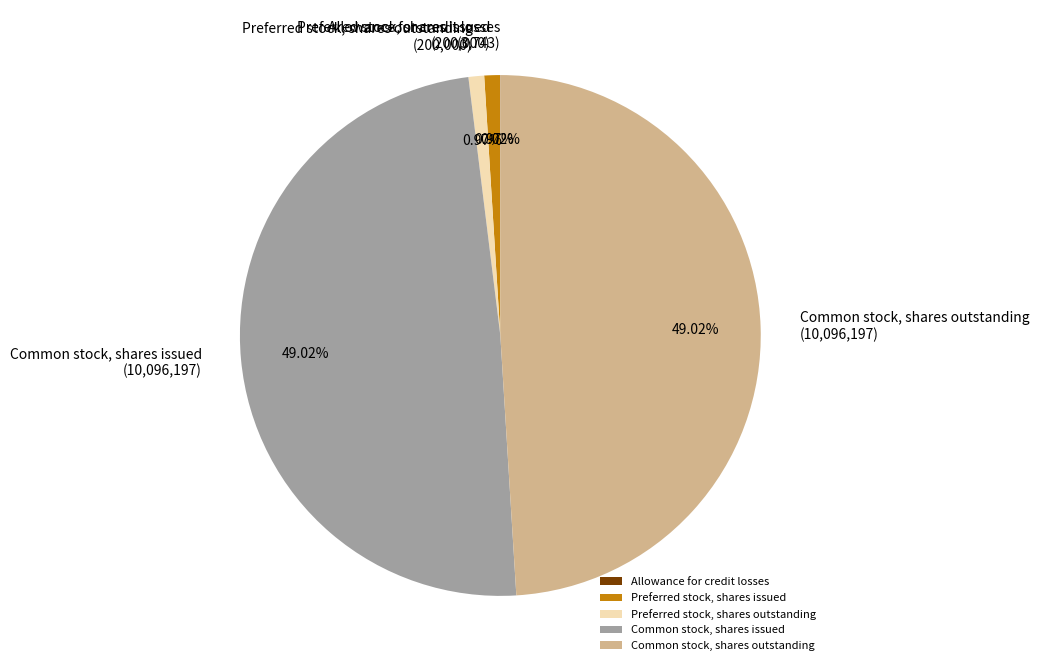

Is Common stock, shares issued the majority of the pie?

No